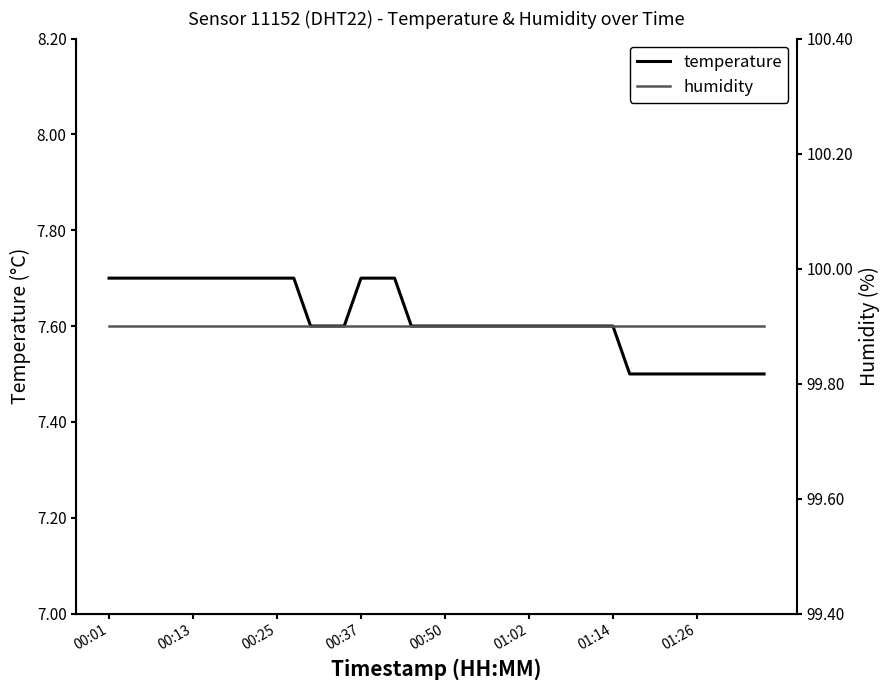

What is the greatest value displayed?

99.9